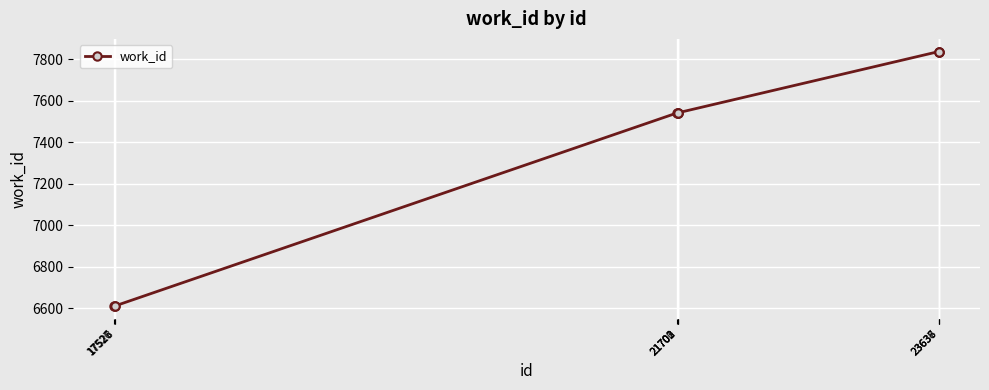

What is the sum of all values?

73512